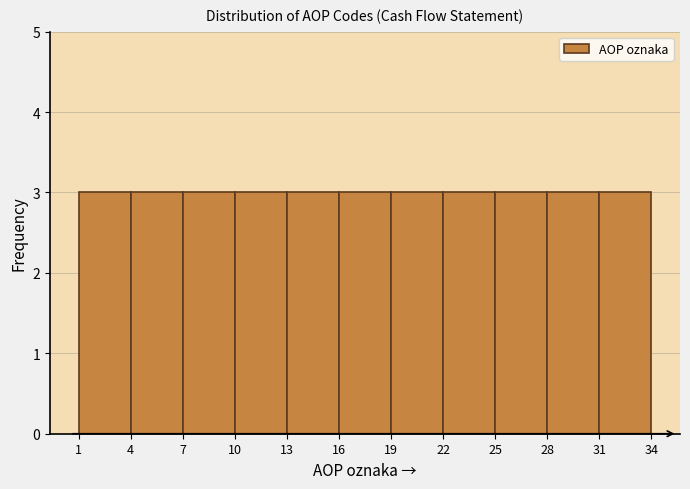

Reading left to right, transcribe this chart: for each bar, give the range it covers on the x-axis and its height. The values are not printed on the chart, so give them approximately, as read against the axis.

1 to 4: 3
4 to 7: 3
7 to 10: 3
10 to 13: 3
13 to 16: 3
16 to 19: 3
19 to 22: 3
22 to 25: 3
25 to 28: 3
28 to 31: 3
31 to 34: 3